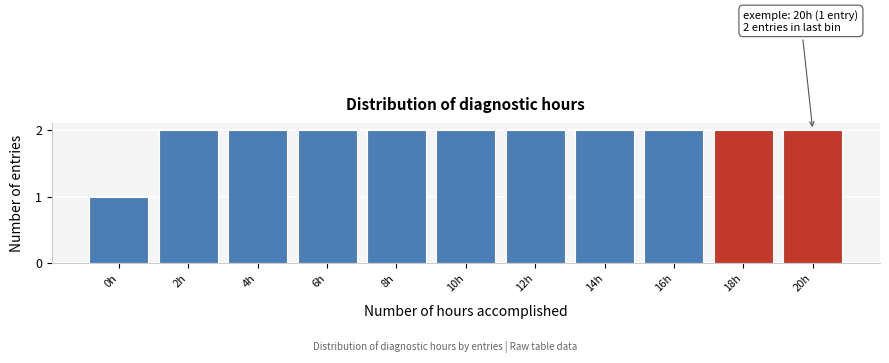

Reading left to right, transcribe all the data shown in this chart.

1	2	2	2	2	2	2	2	2	2	2